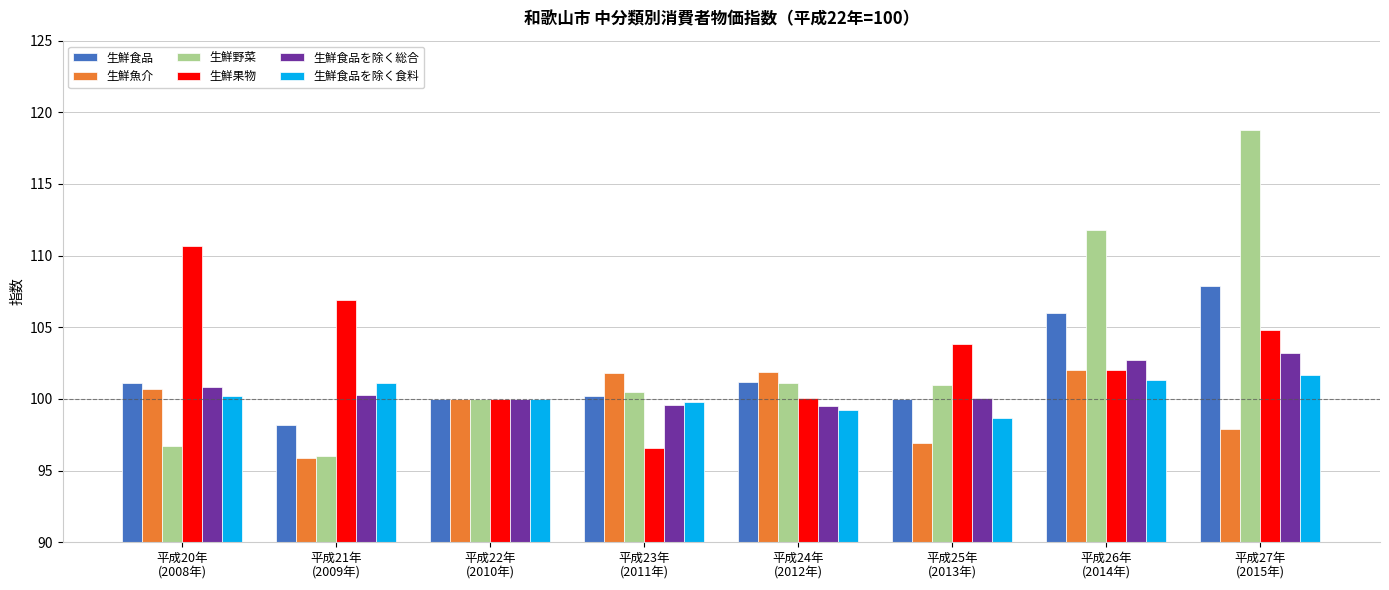

What position from the left is 平成20年
(2008年)?

1